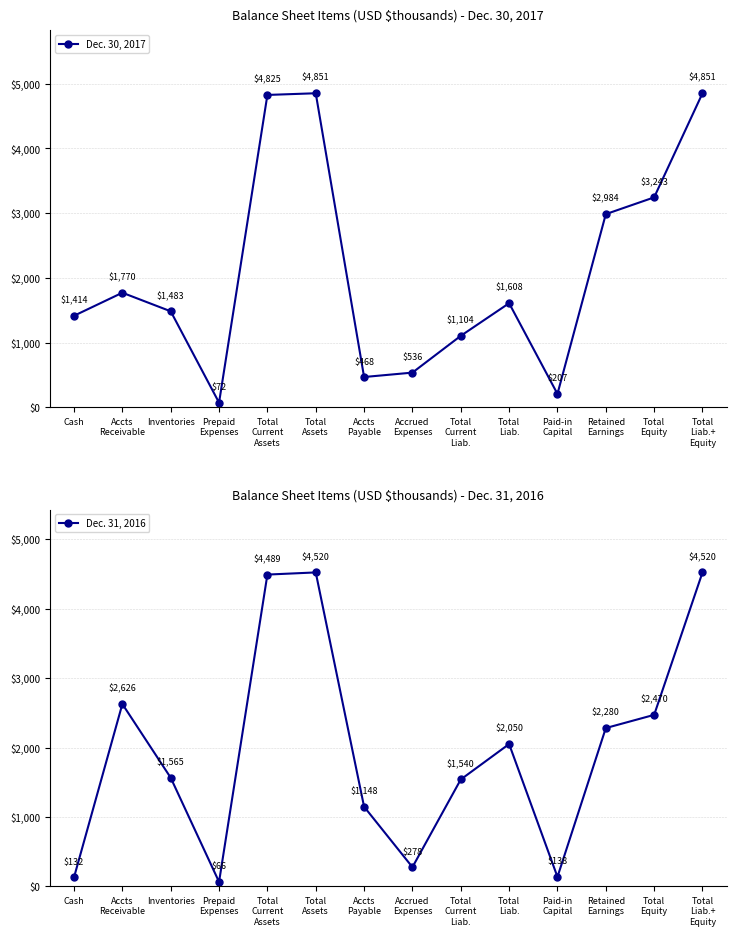

Which series has the widest spread of values?

Dec. 30, 2017